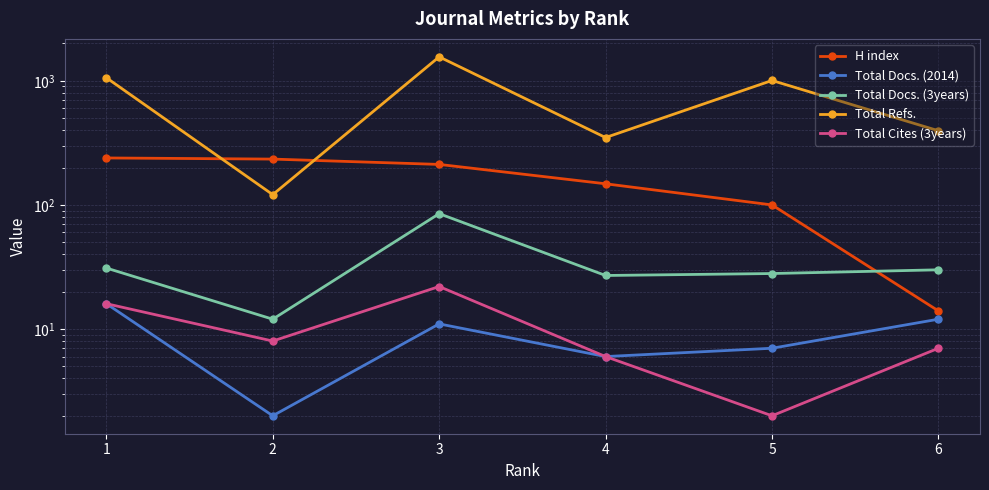

How many data points in Total Refs. are above 1006?

2